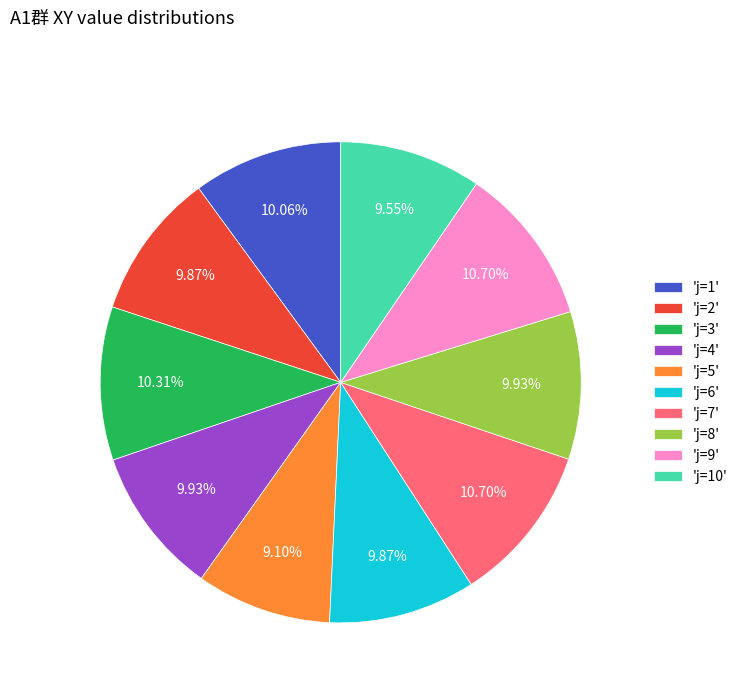

To the nearest percent, what is the average slice percentage?

10%